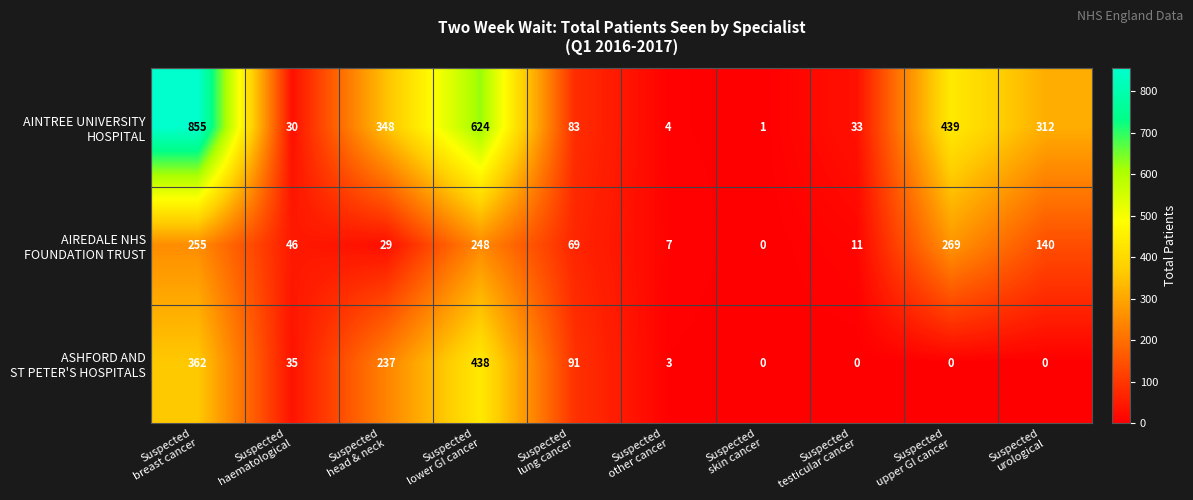

What is the maximum value shown in the chart?

855